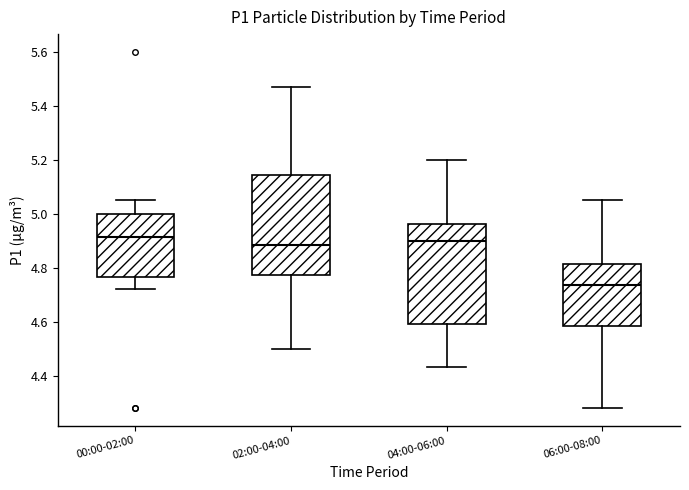

Where is the upper edge of the box for 06:00-08:00 on the y-axis? The values are not printed on the chart, so give them approximately, as read against the axis.

4.82